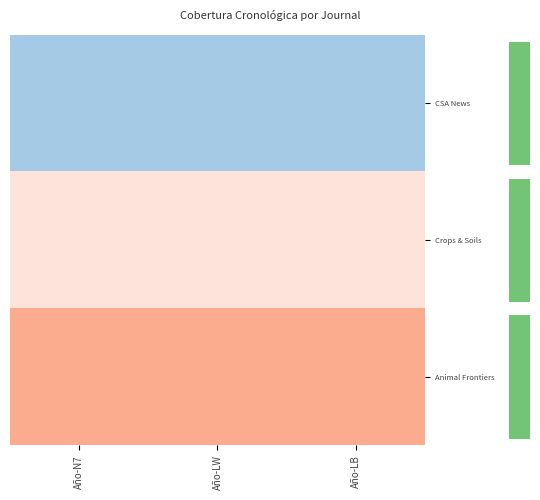

Rank the series at Año-LB from highest to lowest value.

Animal Frontiers, Crops & Soils, CSA News